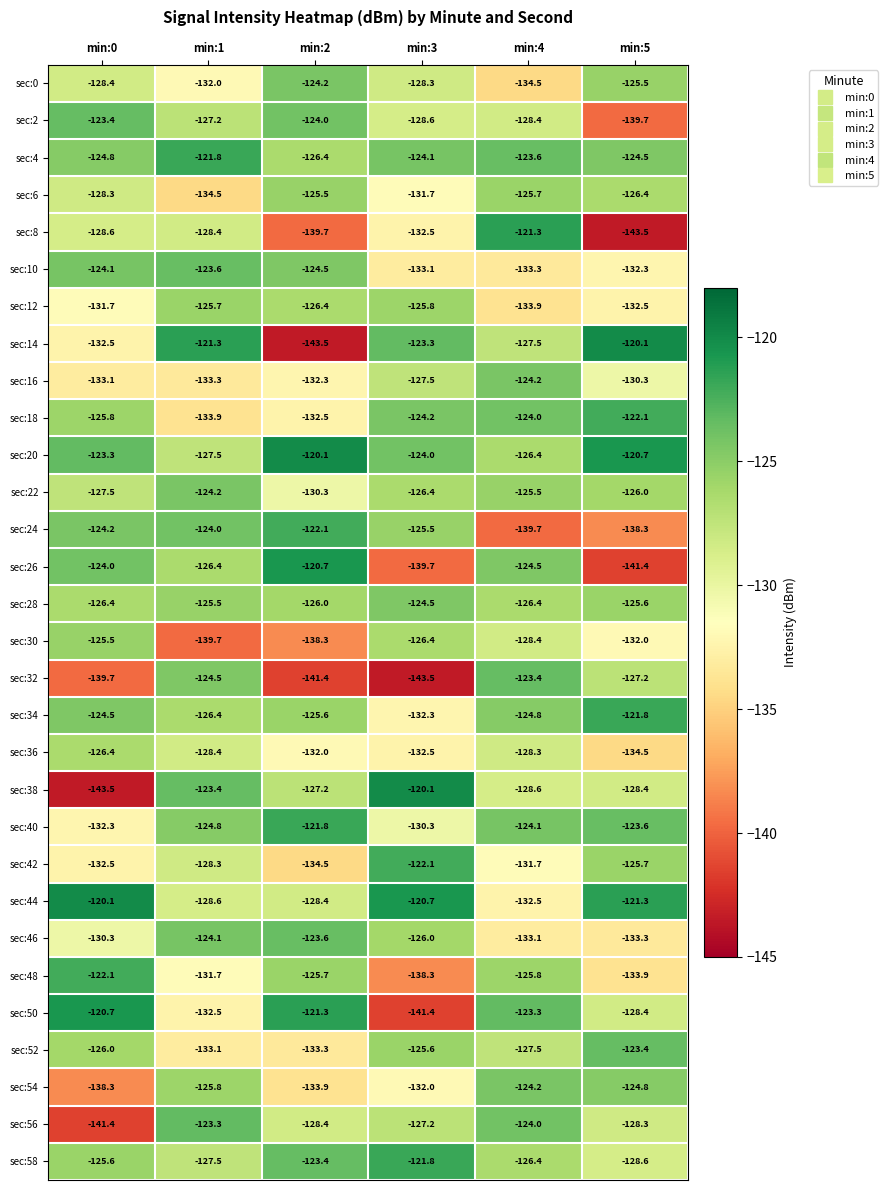

True or false: sec:8 has a value of -121.3 at min:4.

True